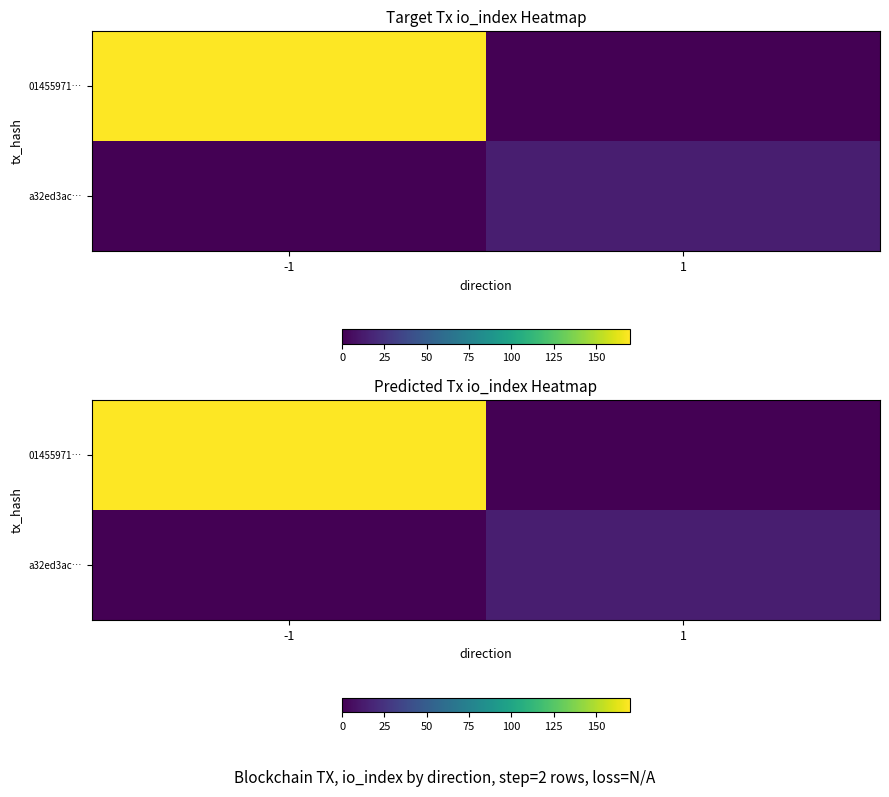

What is the sum of the a32ed3ac… values at -1 and 1?

14